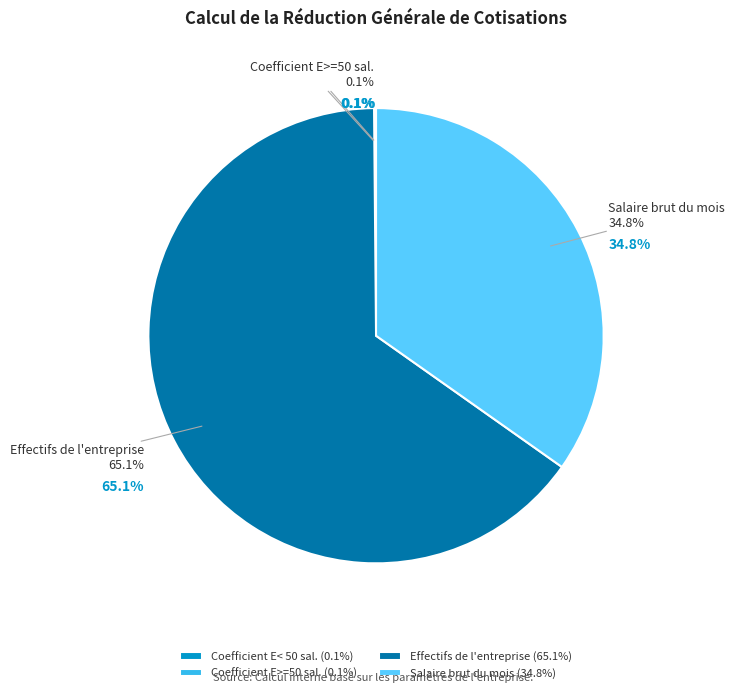

Which category has the biggest portion of the pie?

Effectifs de l'entreprise